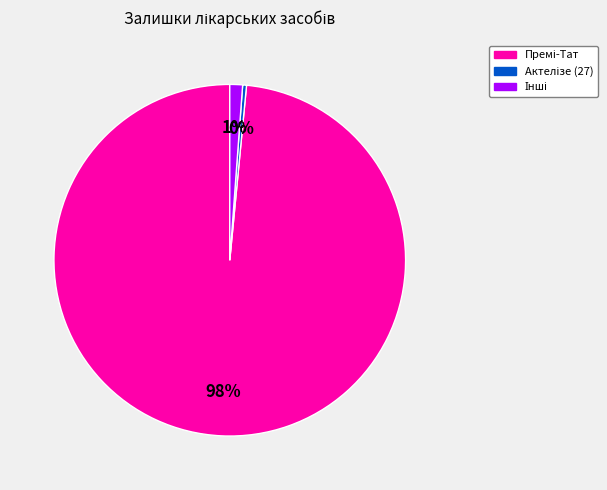

Is there any slice that represents more than half of the pie?

Yes